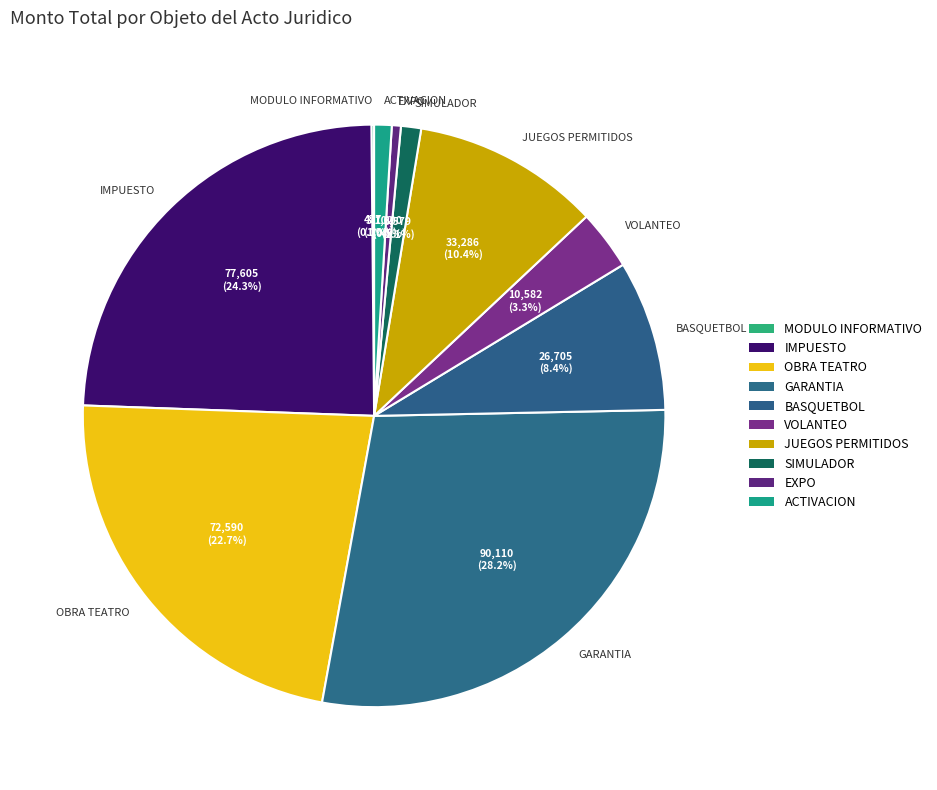

Which slice is the largest?

GARANTIA